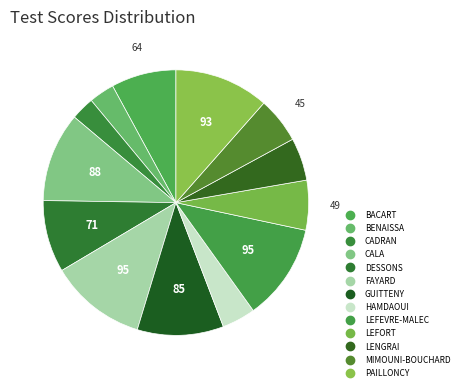

How many slices are in this pie chart?

13